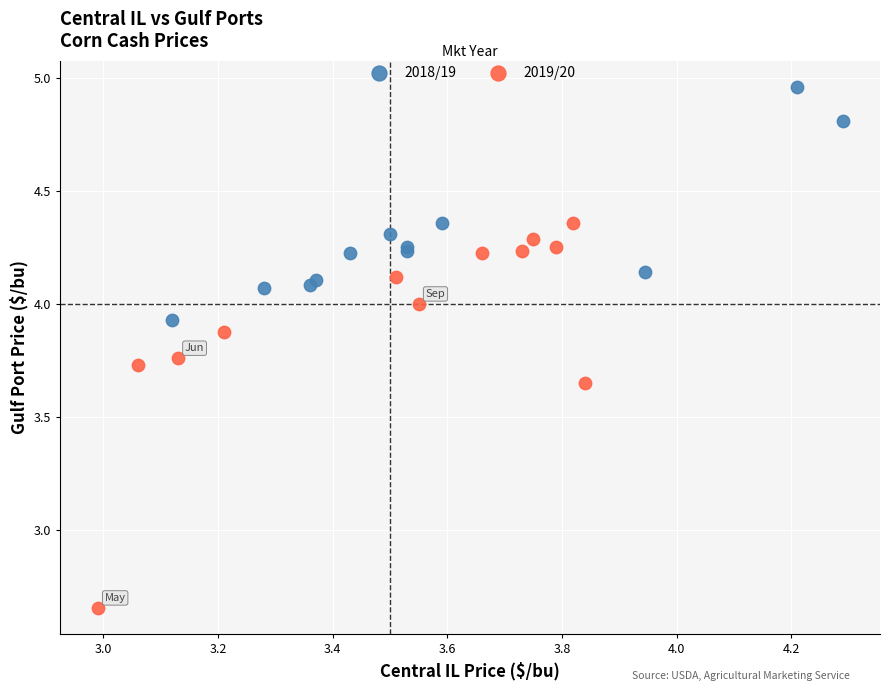

Which series contains the lowest Y value?

2019/20